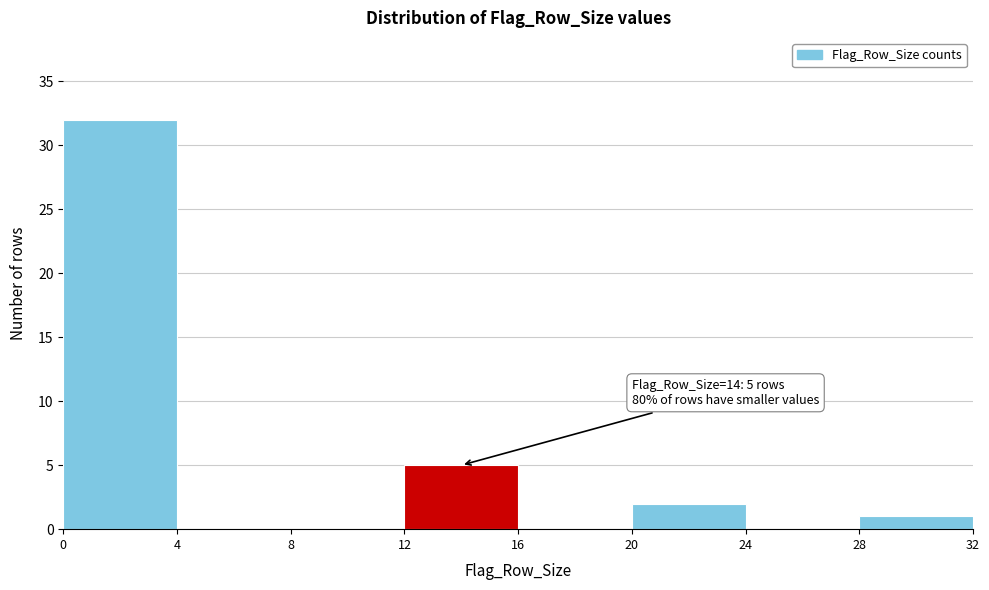

Which range on the x-axis has the tallest bar?

0 to 4